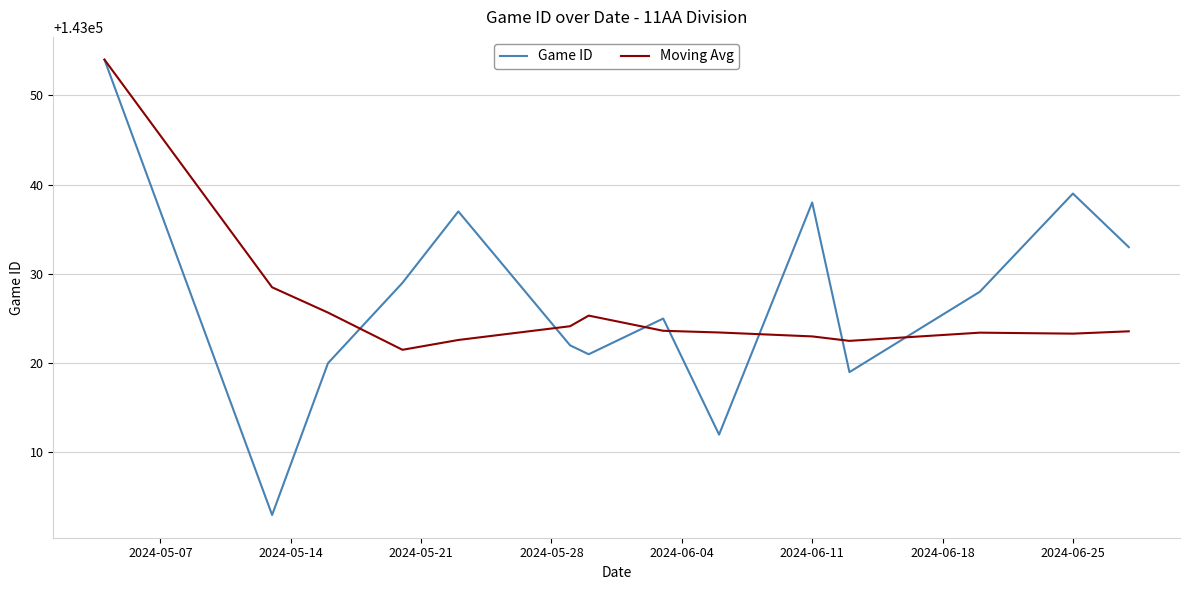

In Moving Avg, how many points are lower than both neighbors (excluding endpoints)?

3